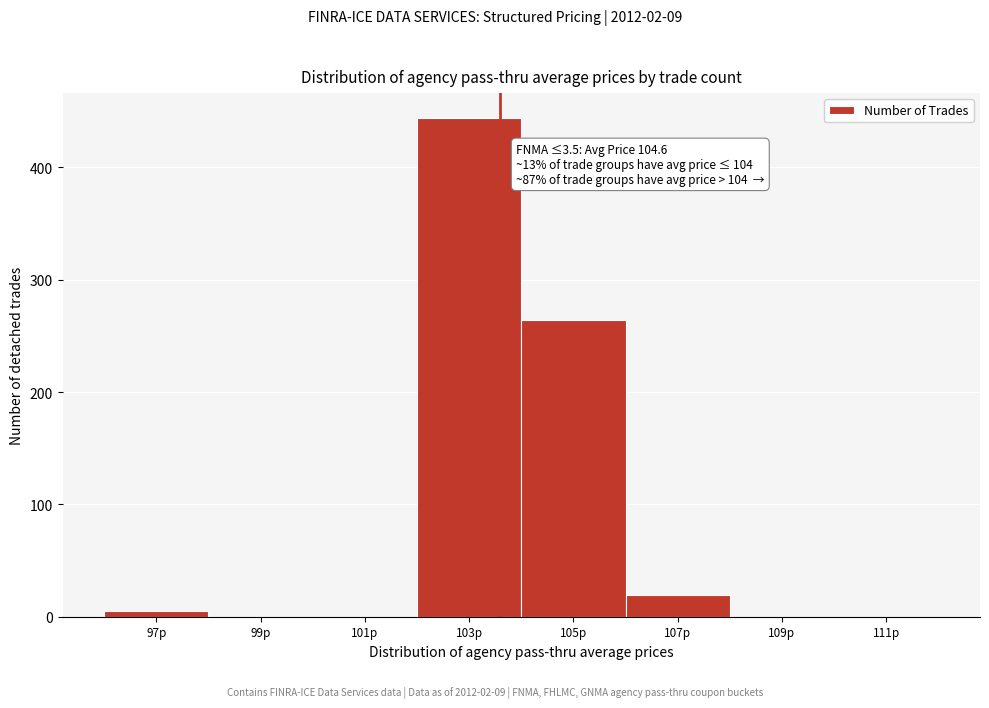

Reading right to left, list all the values displayed in this chart.

111p=0	109p=0	107p=19	105p=264	103p=444	101p=0	99p=0	97p=5